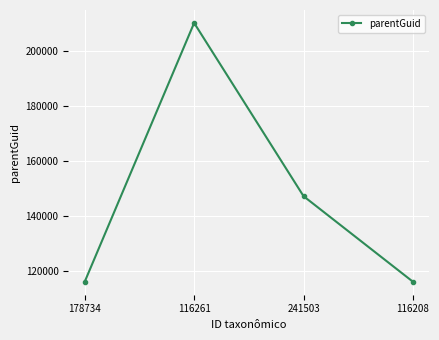

Which category has the highest value across all series?

116261